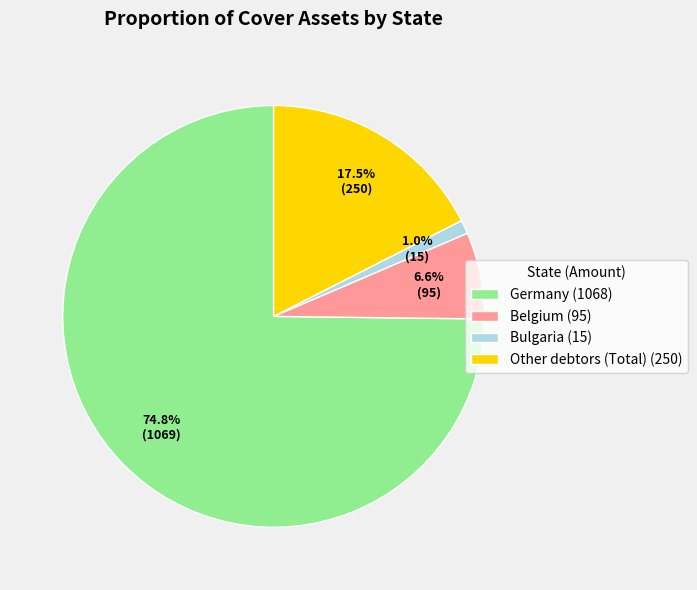

To the nearest percent, what is the difference between the Bulgaria and Germany slice percentages?

74%